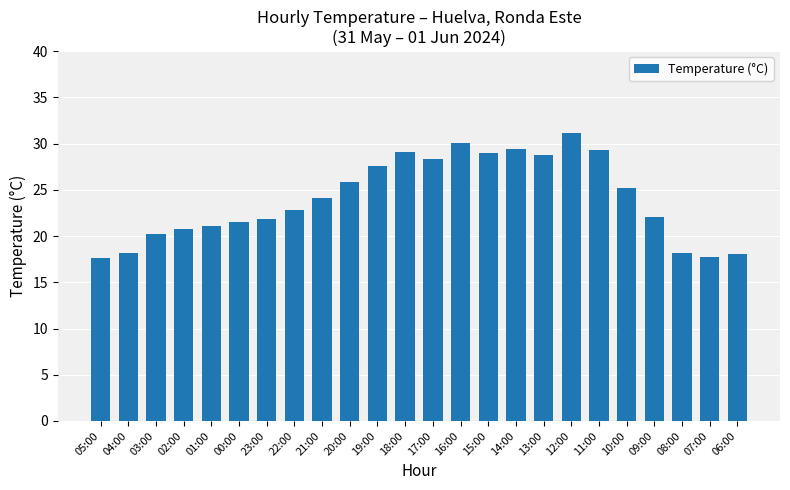

What is the label of the 17th bar from the left?

13:00